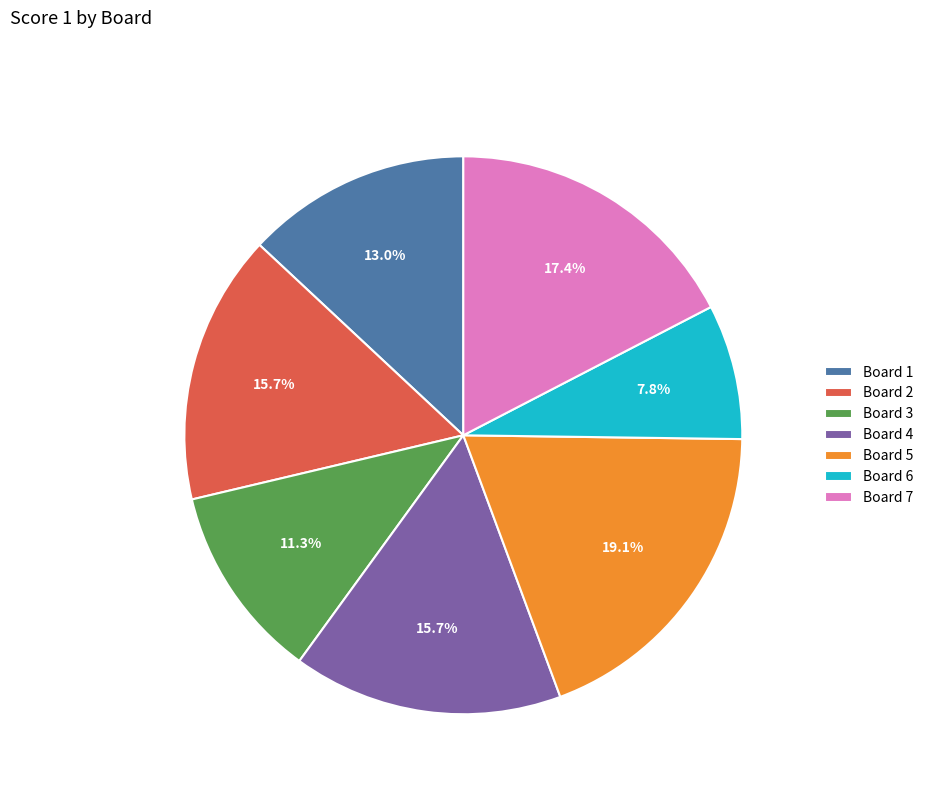

Does any single category account for the majority?

No